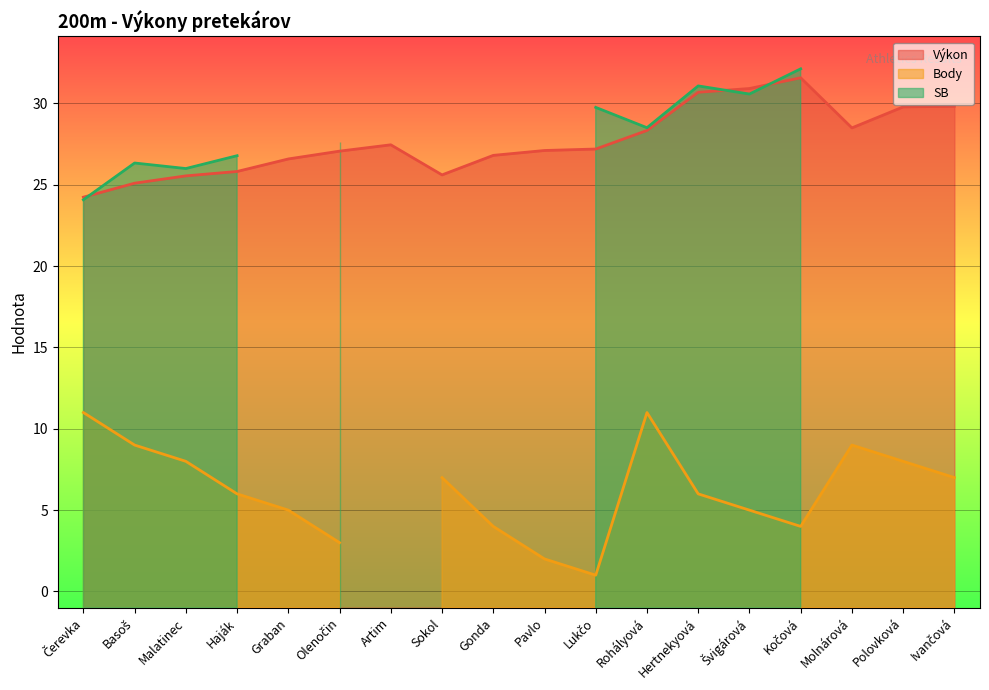

List the series in order of their overall mean, highest first.

Výkon, SB, Body